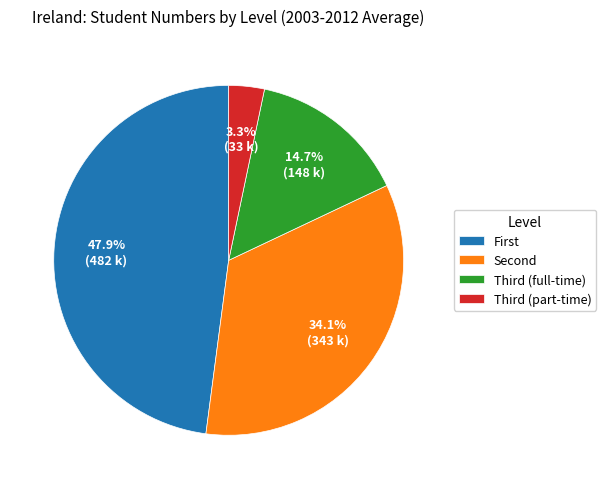

How many slices are in this pie chart?

4